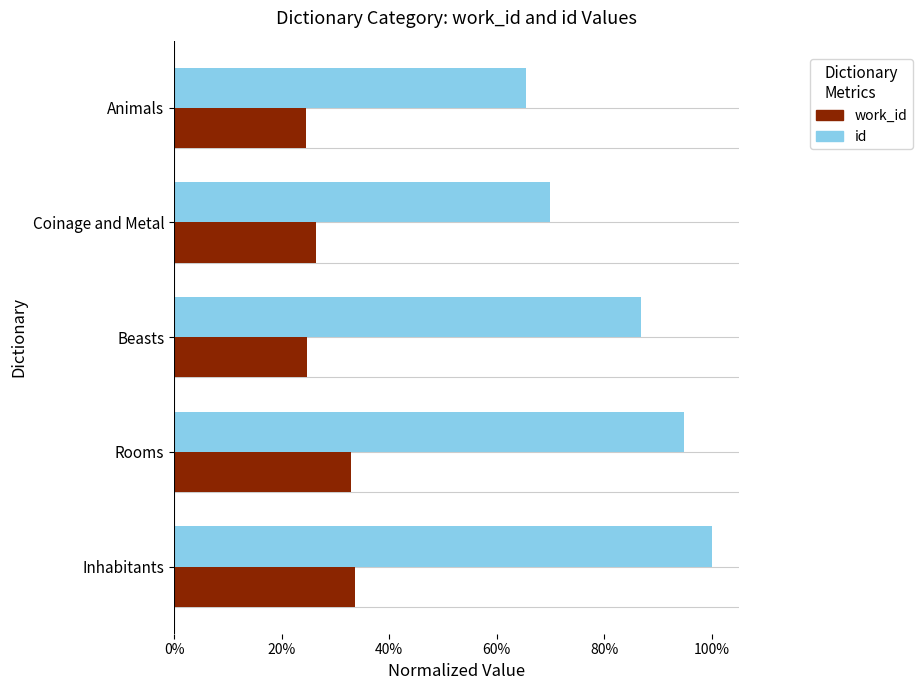

What are all the series names shown in the legend?

work_id, id